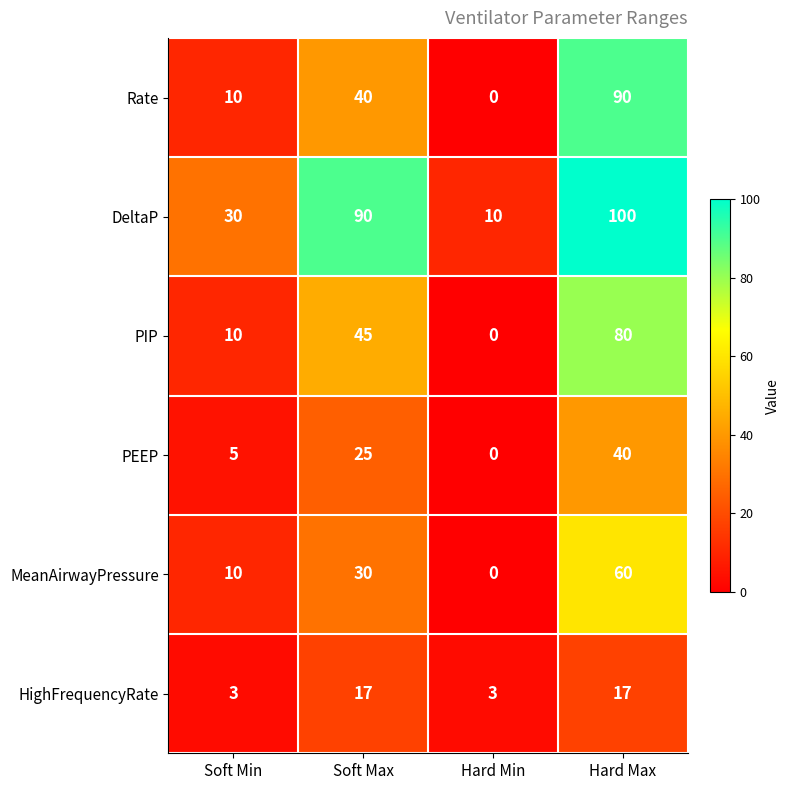

Which series has the largest total across all categories?

DeltaP